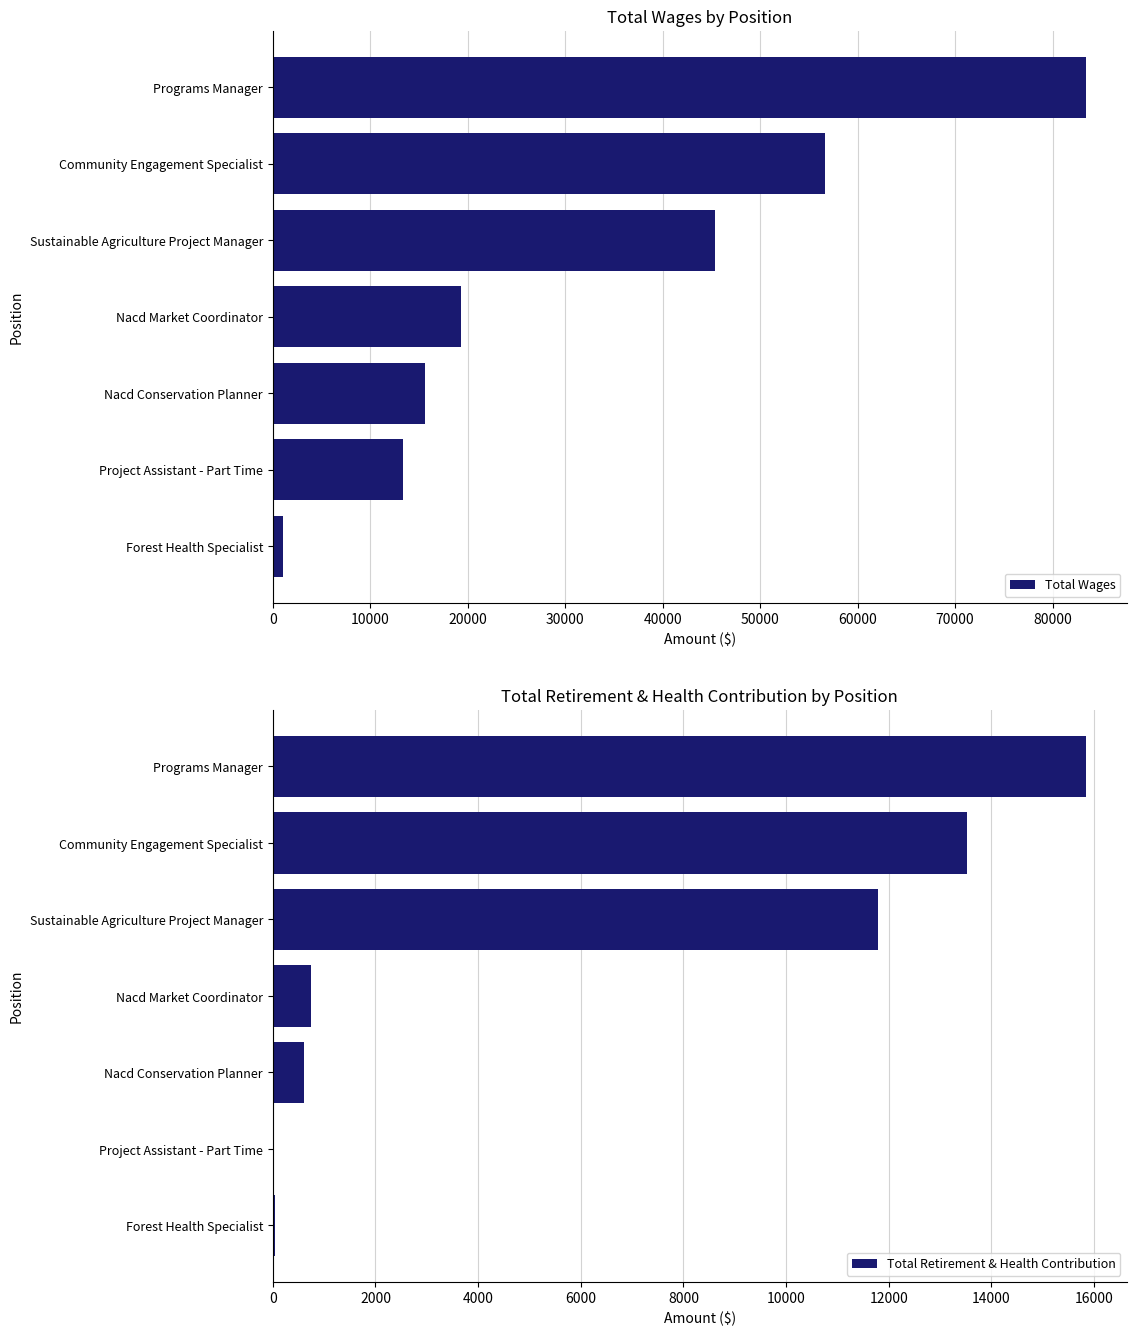

The value of Total Wages at Community Engagement Specialist is 56706. True or false?

True